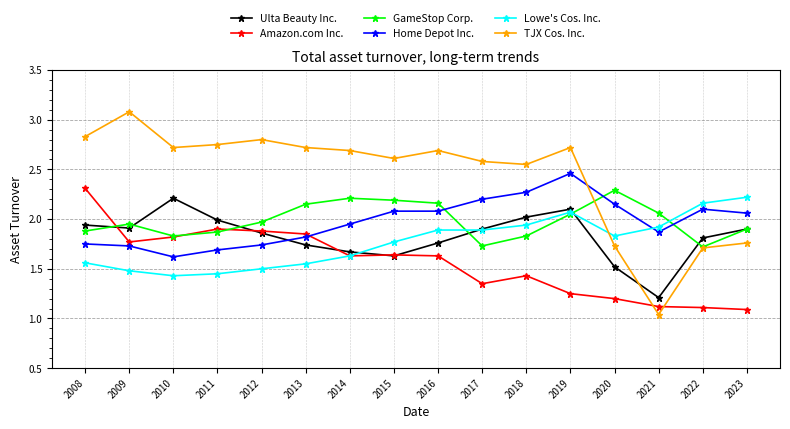

Is the value of GameStop Corp. at 2016 greater than the value of TJX Cos. Inc. at 2018?

No